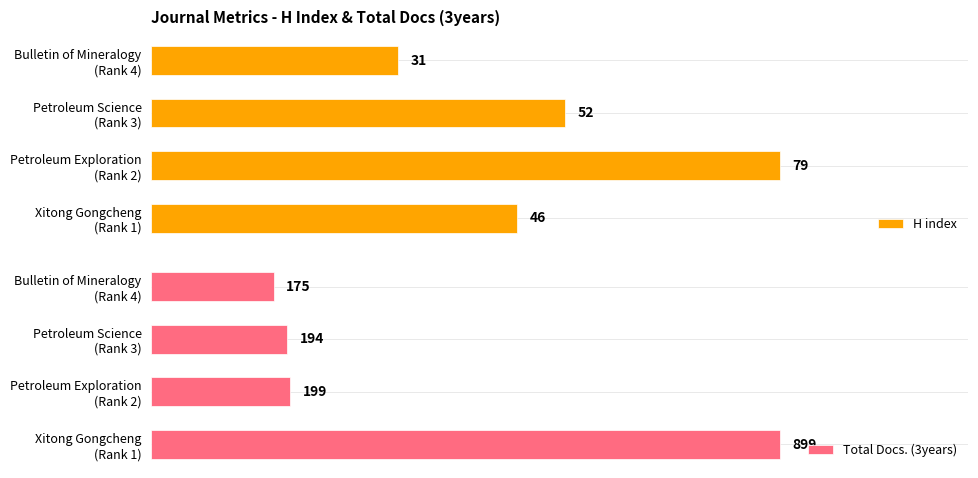

Count the number of data series in this chart.

2